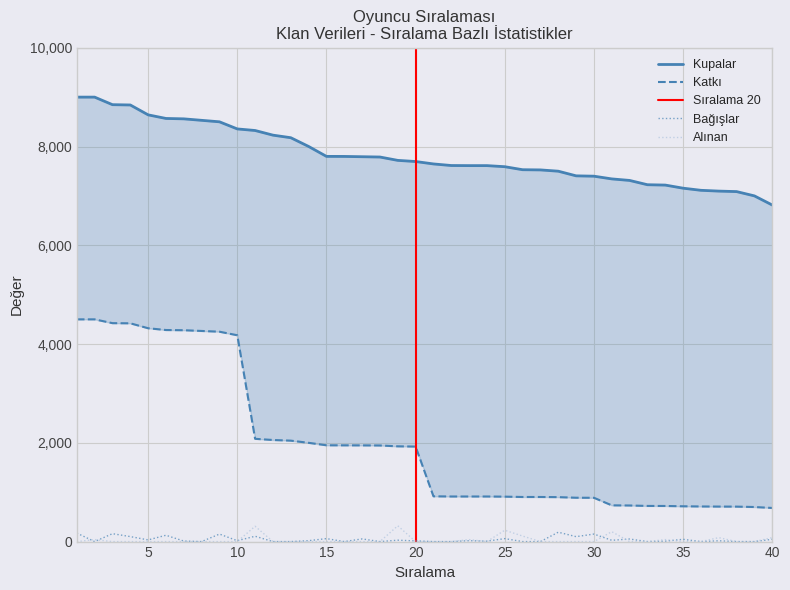

What is the maximum value for Alınan?

320